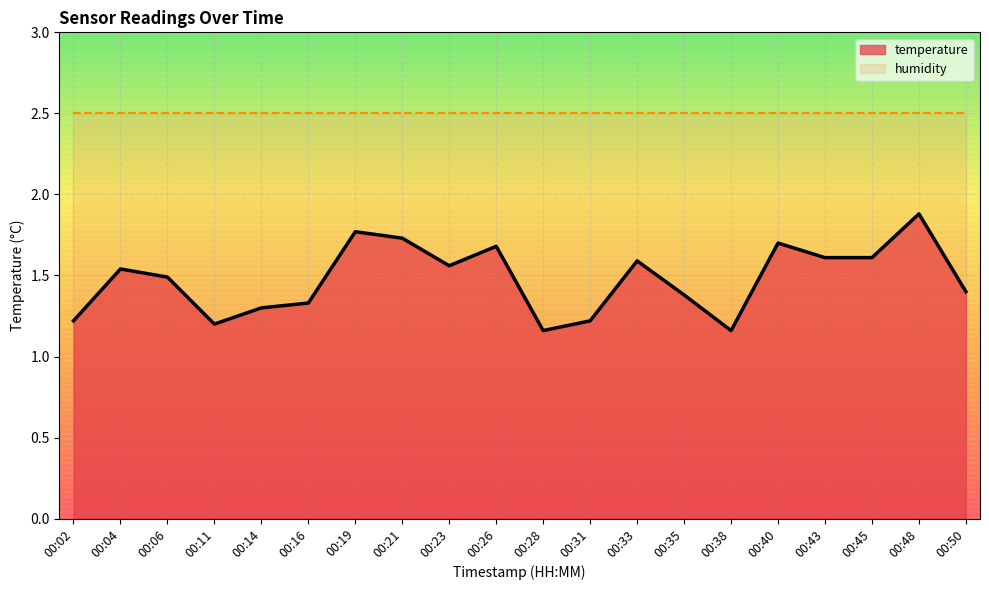

Rank the categories by value from highest to lowest.

00:48, 00:19, 00:21, 00:40, 00:26, 00:43, 00:45, 00:33, 00:23, 00:04, 00:06, 00:50, 00:35, 00:16, 00:14, 00:02, 00:31, 00:11, 00:28, 00:38